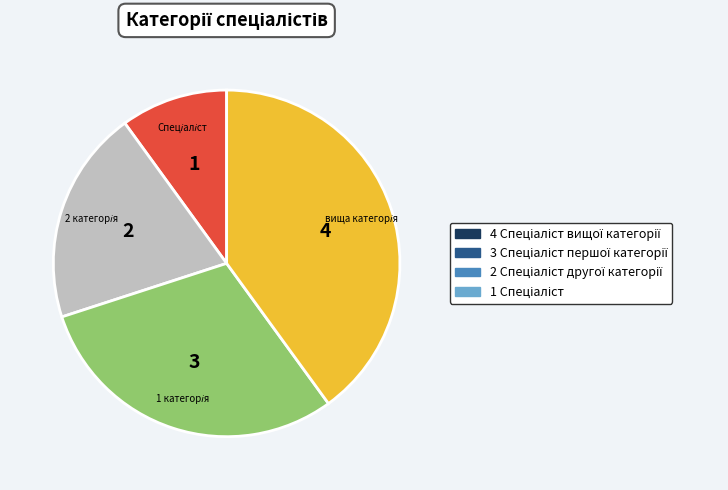

Is there a majority slice in this chart?

No